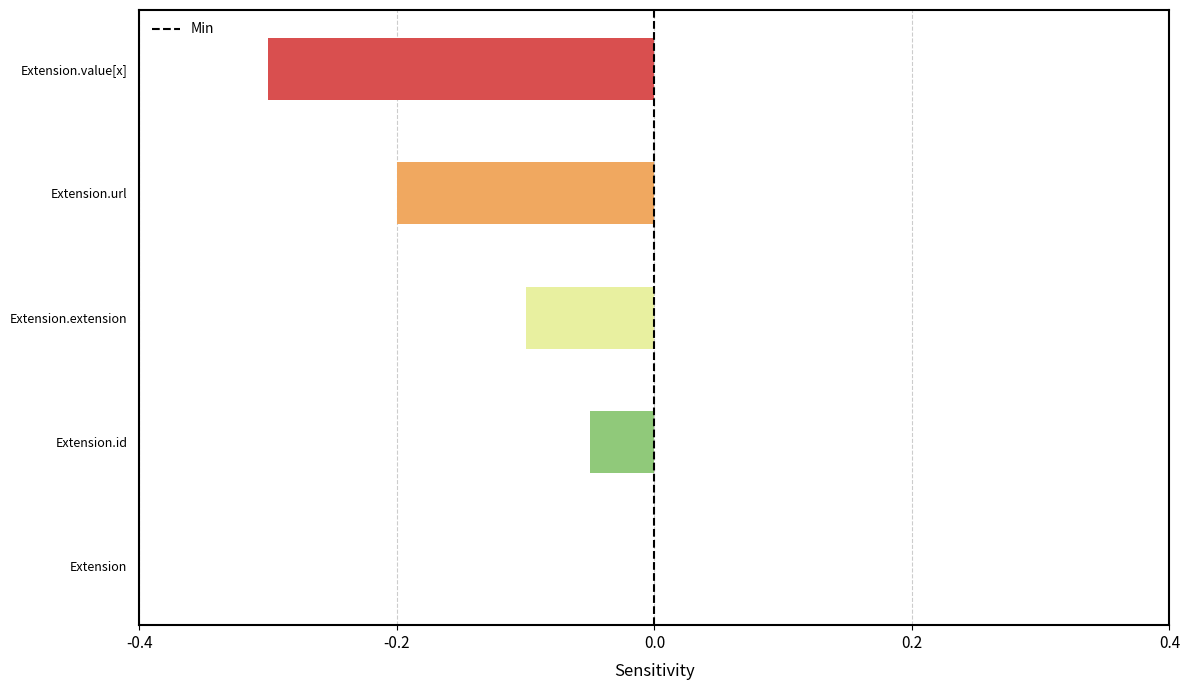

Does the chart contain stacked bars?

No